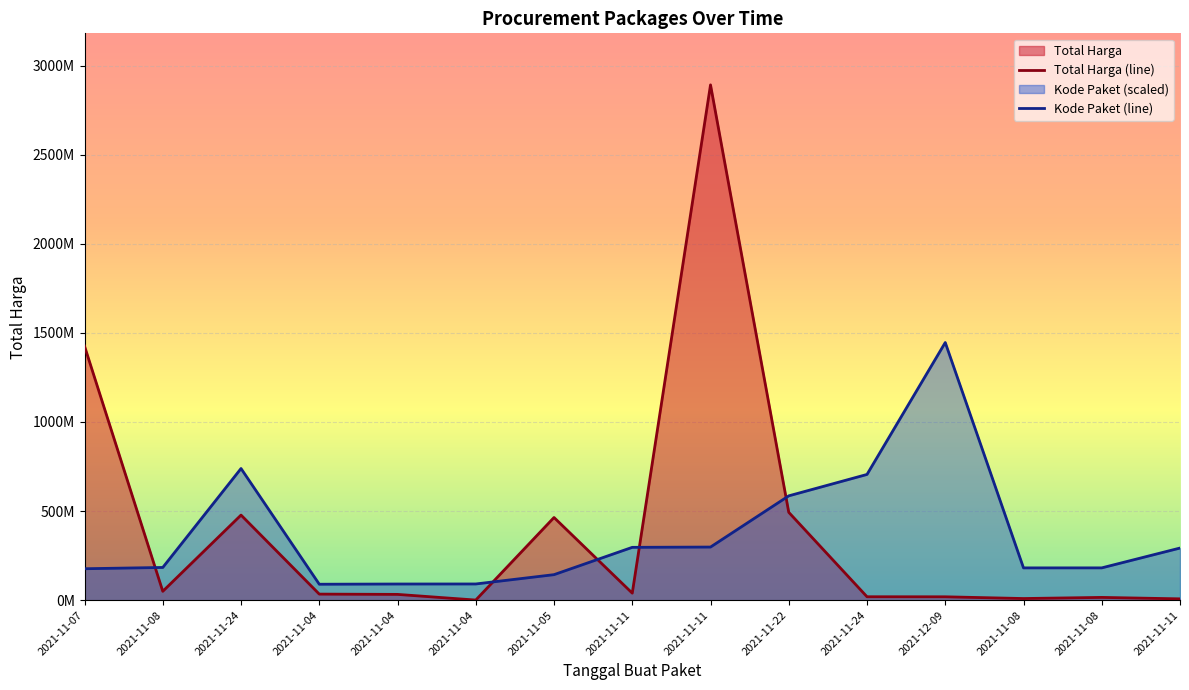

The Total Harga (line) series shows 39440000.0 at 2021-11-11. True or false?

True